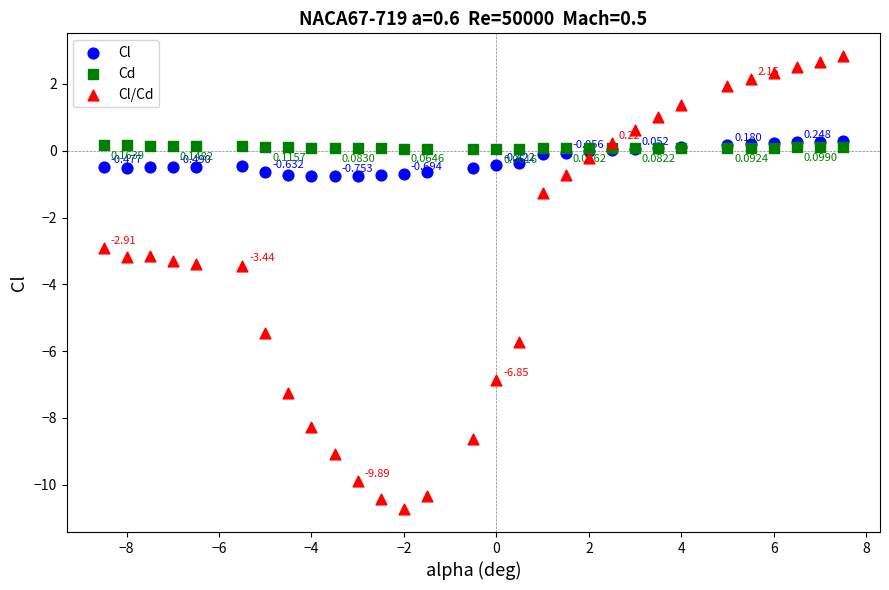

Which series reaches the maximum Y coordinate?

Cl/Cd